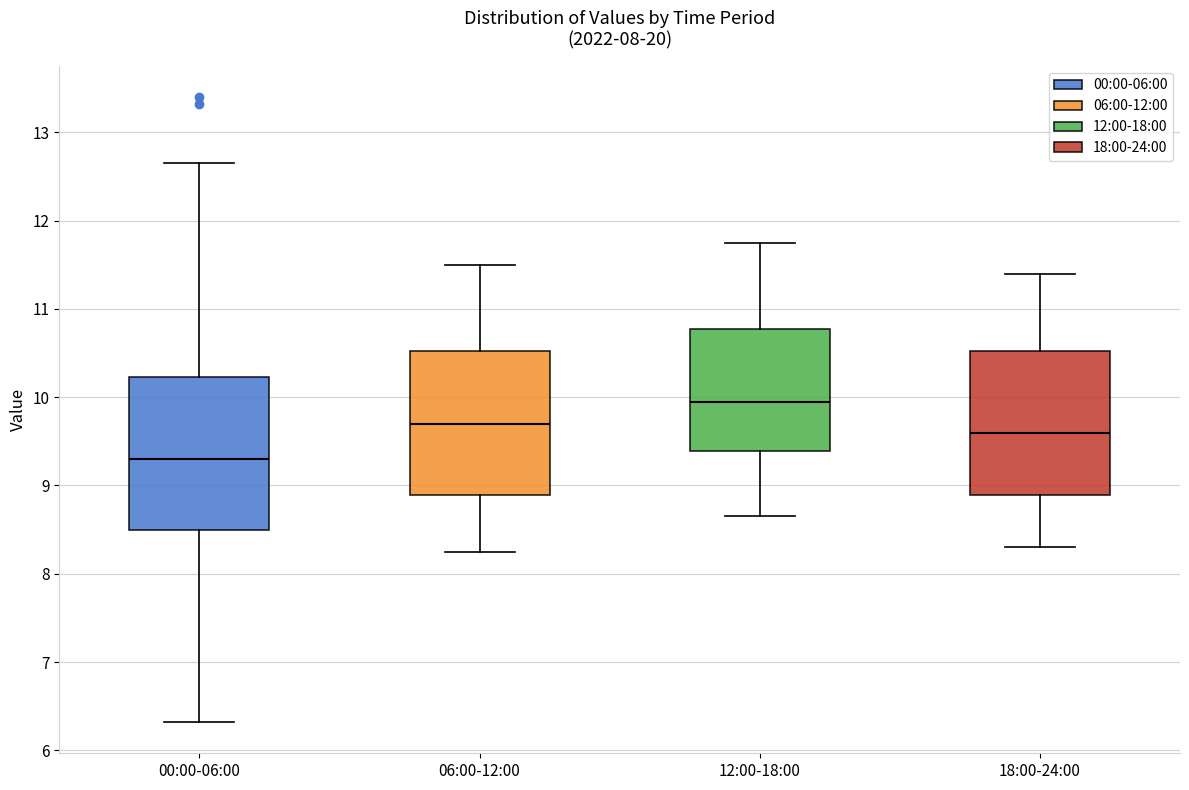

Reading left to right, transcribe this box plot: for each box, give where its median line is, the range the box spans, and where its two whiskers end, as read against the y-axis. The values are not printed on the chart, so give them approximately, as read against the axis.

00:00-06:00: median 9.3, box 8.5 to 10.2, whiskers 6.3 to 12.7
06:00-12:00: median 9.7, box 8.9 to 10.5, whiskers 8.3 to 11.5
12:00-18:00: median 10.0, box 9.4 to 10.8, whiskers 8.7 to 11.8
18:00-24:00: median 9.6, box 8.9 to 10.5, whiskers 8.3 to 11.4